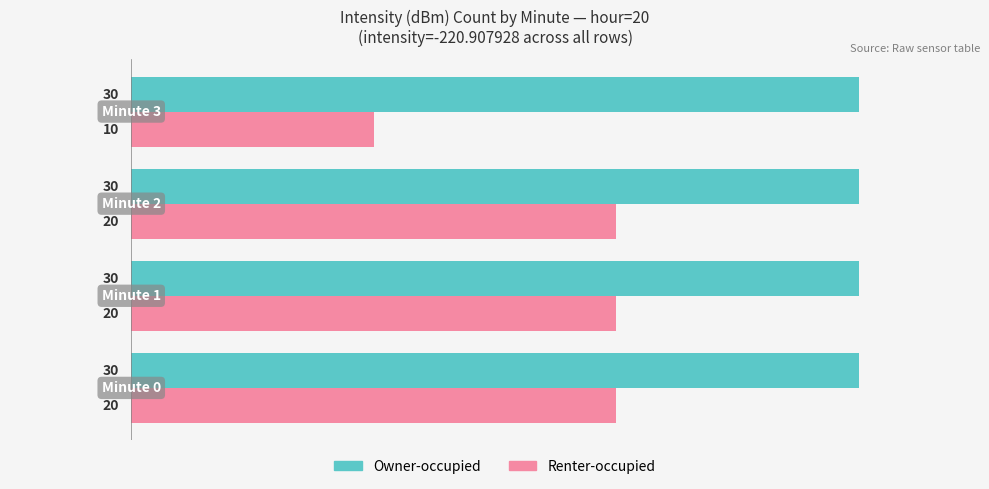

At how many categories does at least one series exceed 10?

4